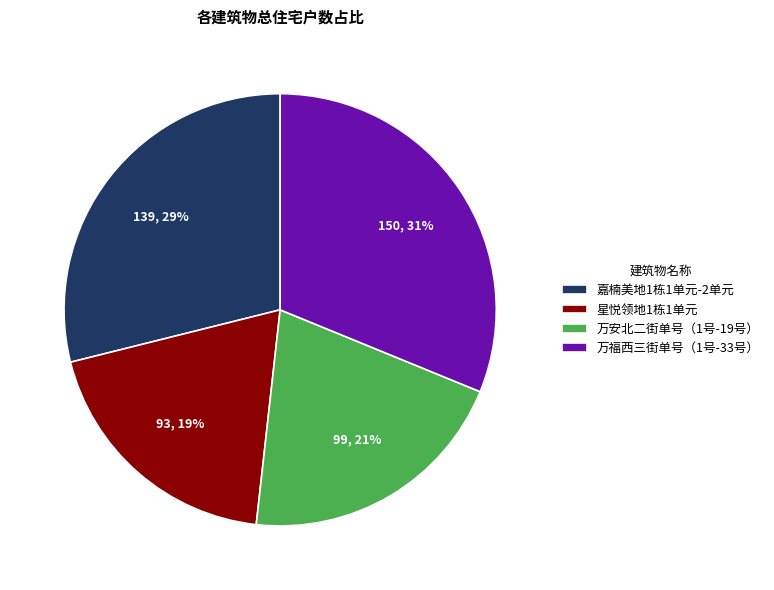

Count the number of slices in the pie.

4